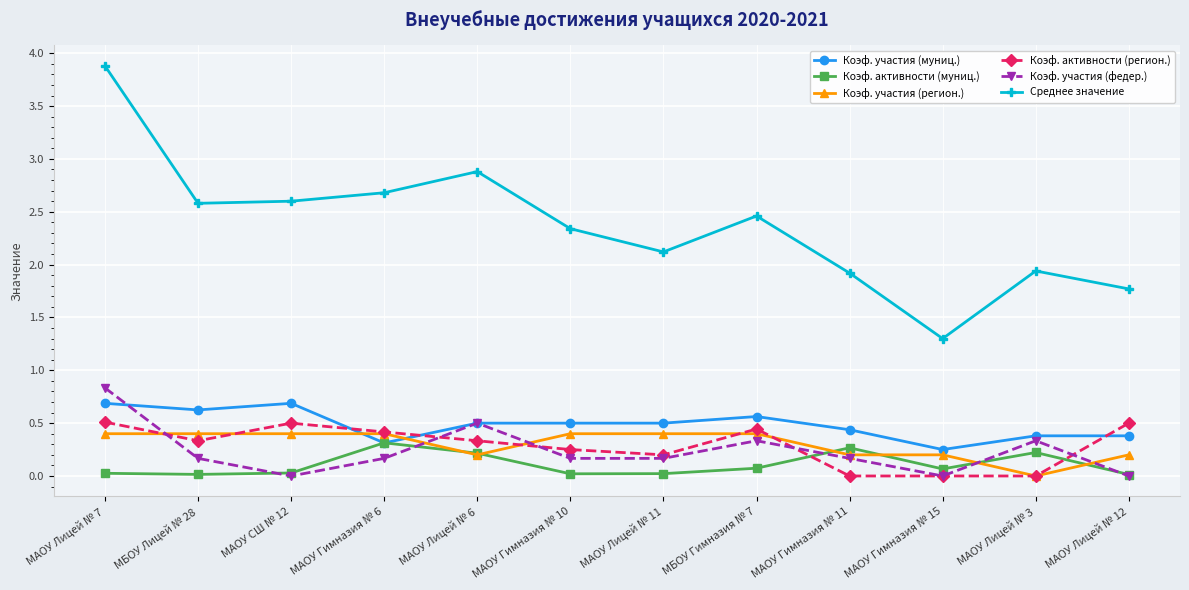

What position from the left is МАОУ Гимназия № 10?

6